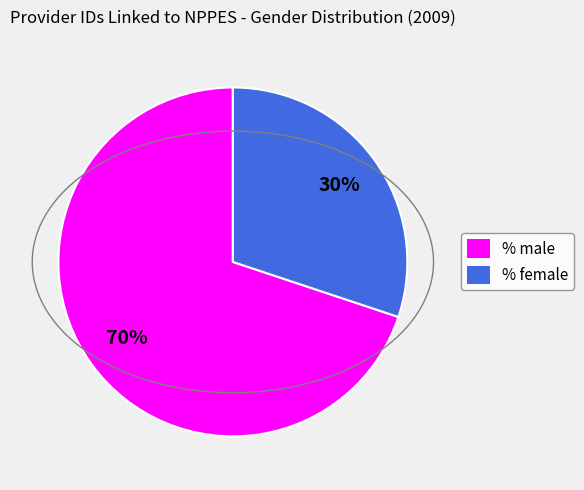

Which category accounts for the majority?

% male